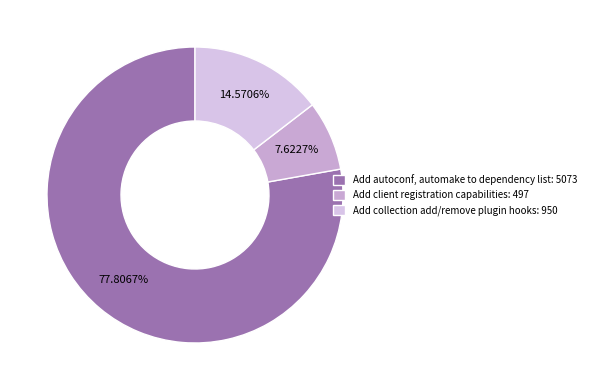

How many slices are in this pie chart?

3